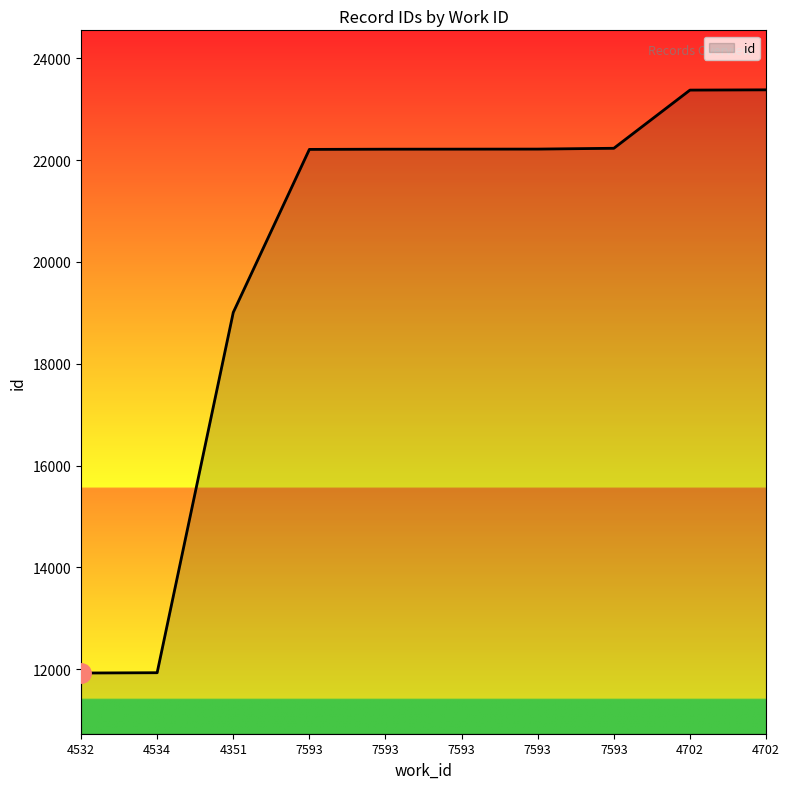

Reading left to right, transcribe all the data shown in this chart.

4532=11924	4534=11930	4351=19008	7593=22211	7593=22215	7593=22216	7593=22217	7593=22233	4702=23376	4702=23381